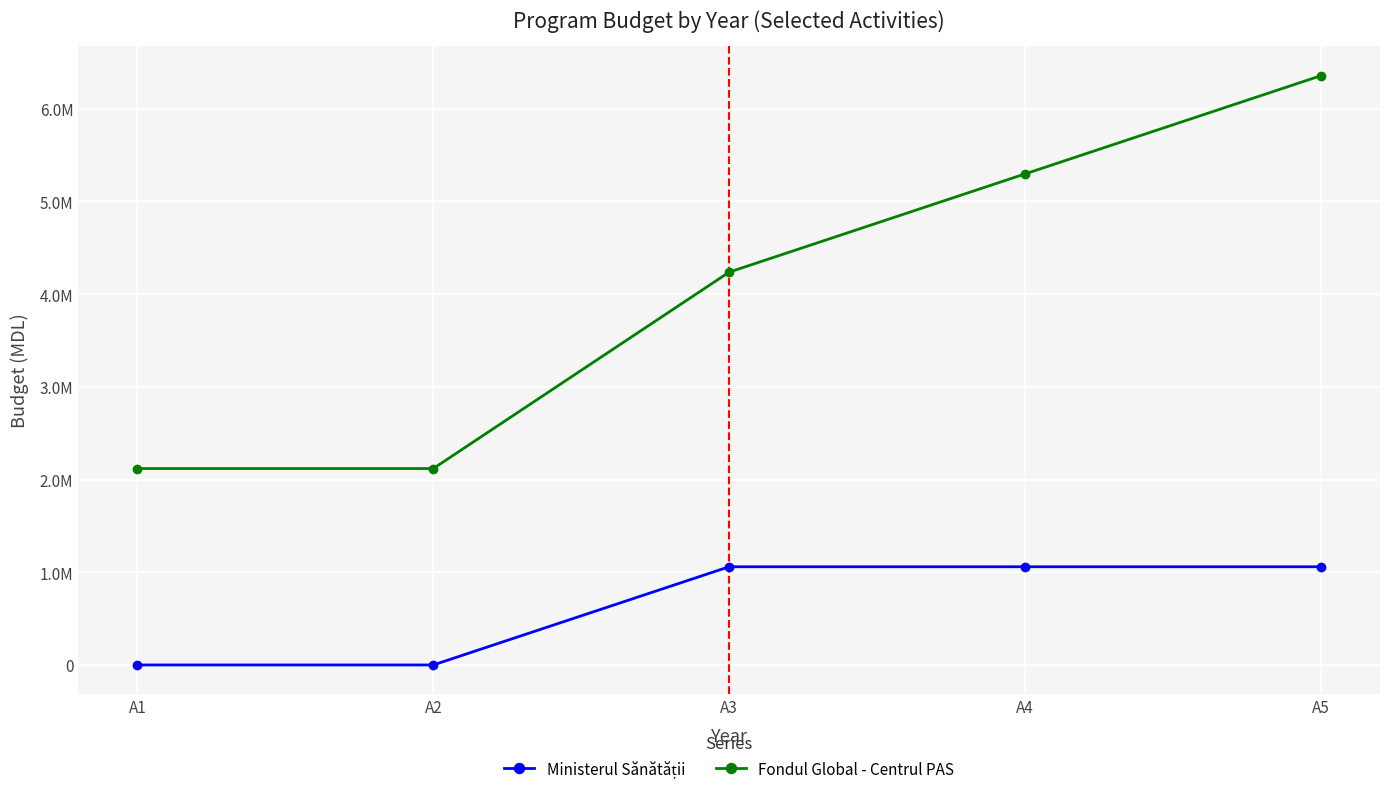

True or false: Fondul Global - Centrul PAS has more than 0 points higher than both neighbors.

False